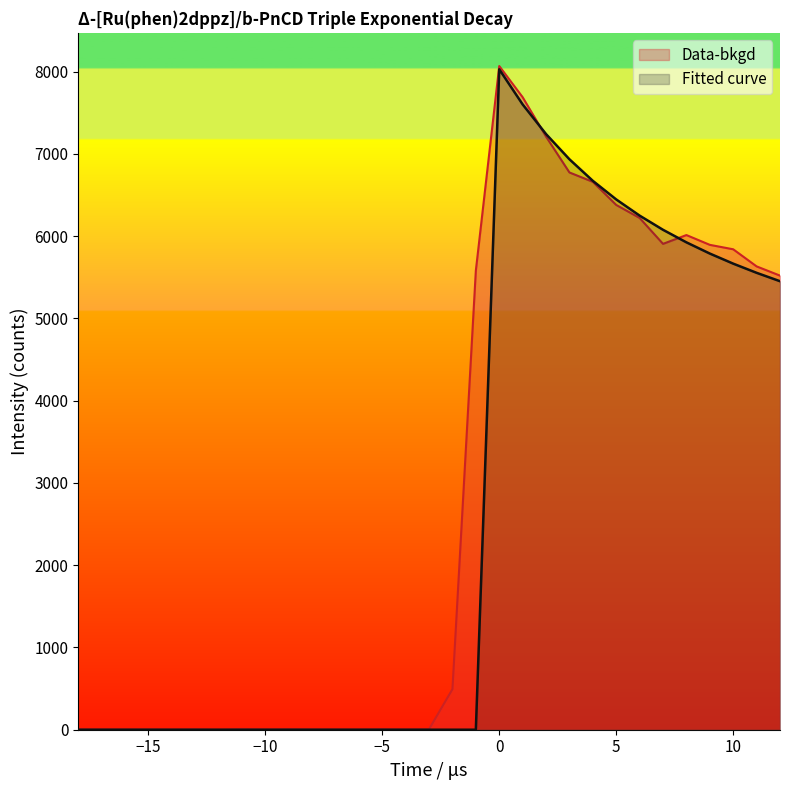

Rank the categories by Fitted curve value from highest to lowest.

0, 1, 2, 3, 4, 5, 6, 7, 8, 9, 10, 11, 12, -18, -17, -16, -15, -14, -13, -12, -11, -10, -9, -8, -7, -6, -5, -4, -3, -2, -1